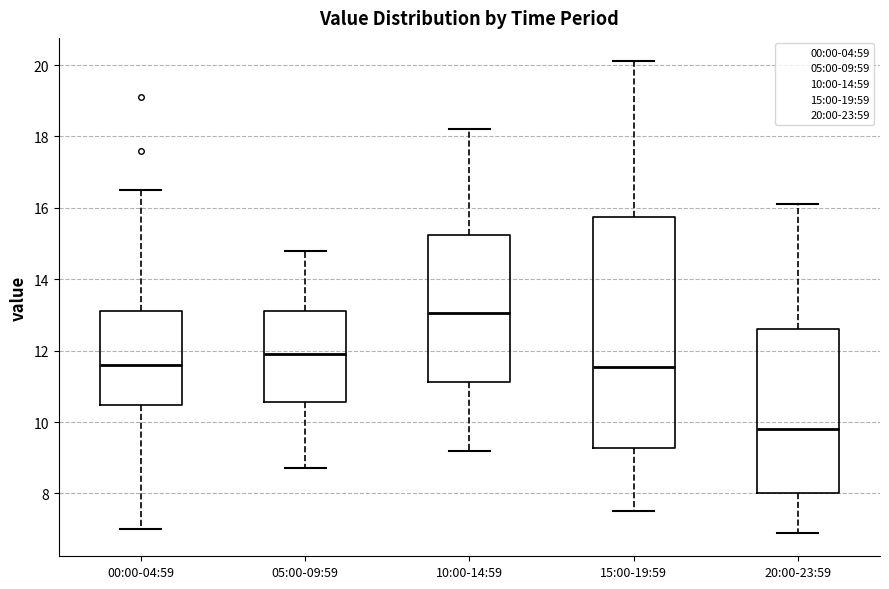

Reading left to right, transcribe this box plot: for each box, give where its median line is, the range the box spans, and where its two whiskers end, as read against the y-axis. The values are not printed on the chart, so give them approximately, as read against the axis.

00:00-04:59: median 11.6, box 10.4 to 13.2, whiskers 7.0 to 16.6
05:00-09:59: median 12.0, box 10.6 to 13.2, whiskers 8.8 to 14.8
10:00-14:59: median 13.0, box 11.2 to 15.2, whiskers 9.2 to 18.2
15:00-19:59: median 11.6, box 9.2 to 15.8, whiskers 7.6 to 20.2
20:00-23:59: median 9.8, box 8.0 to 12.6, whiskers 7.0 to 16.2